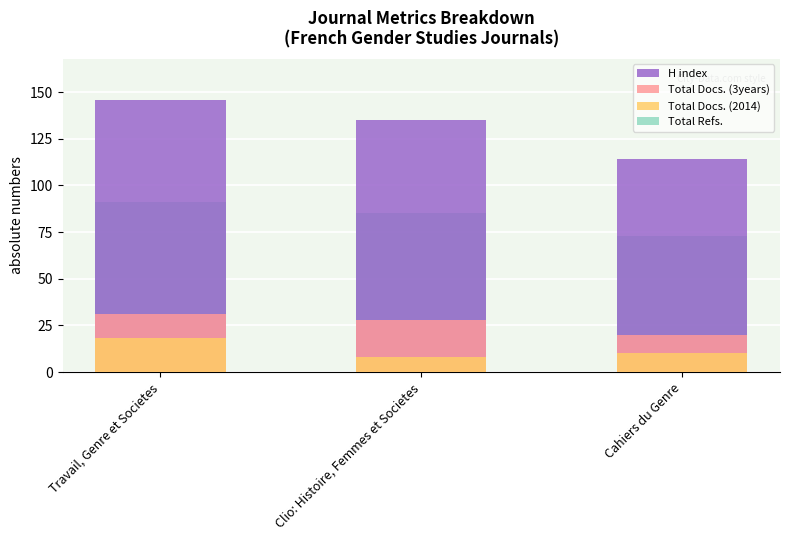

Does the chart contain any negative values?

No